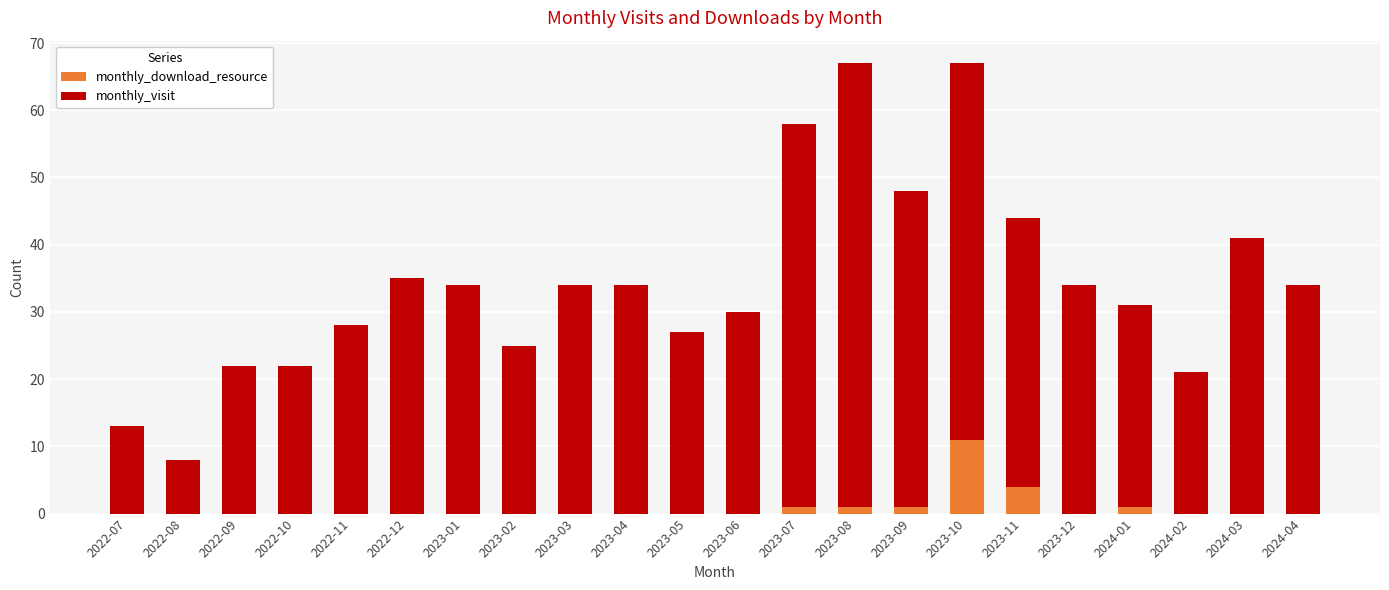

What is the total value across all series at 2023-03?

34